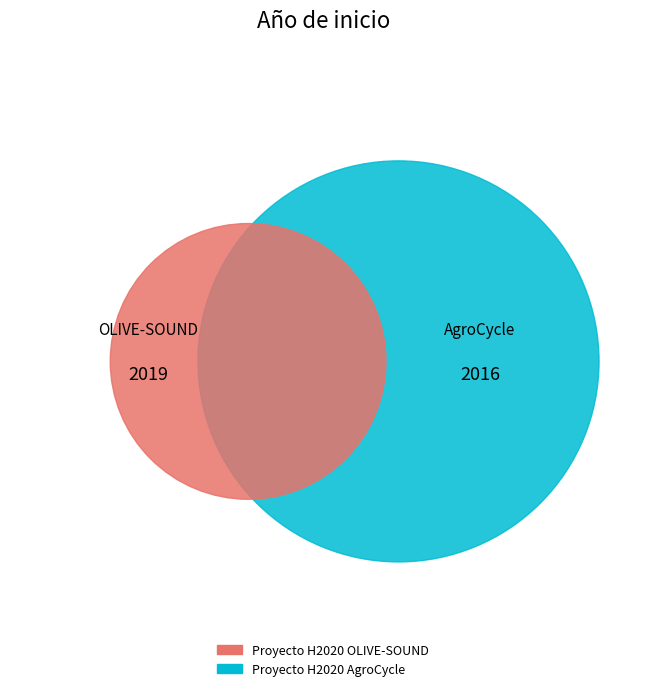

How much of the chart is everything except Proyecto H2020 OLIVE-SOUND?

50.0%